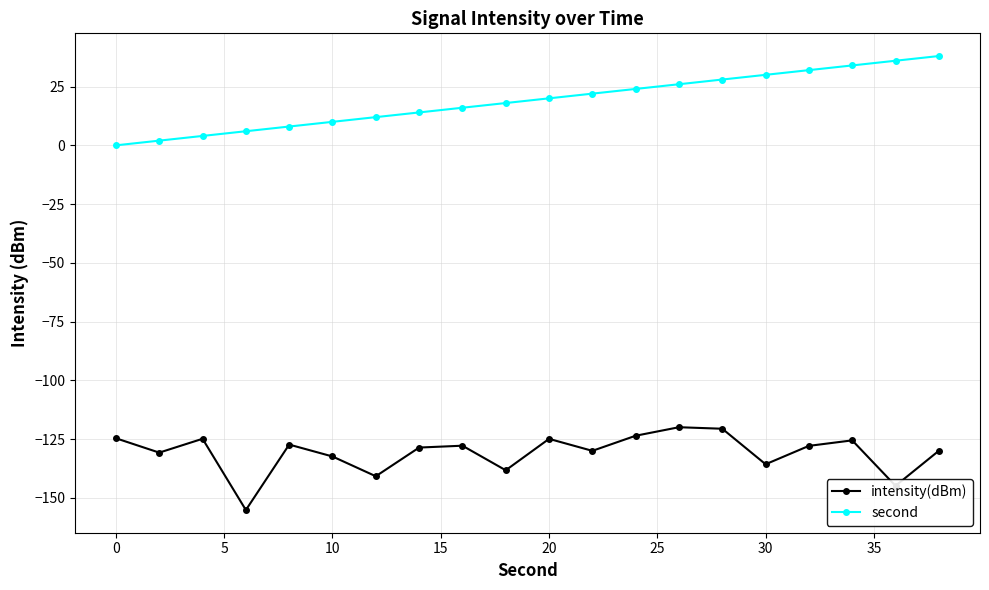

True or false: second and intensity(dBm) intersect in this chart.

False